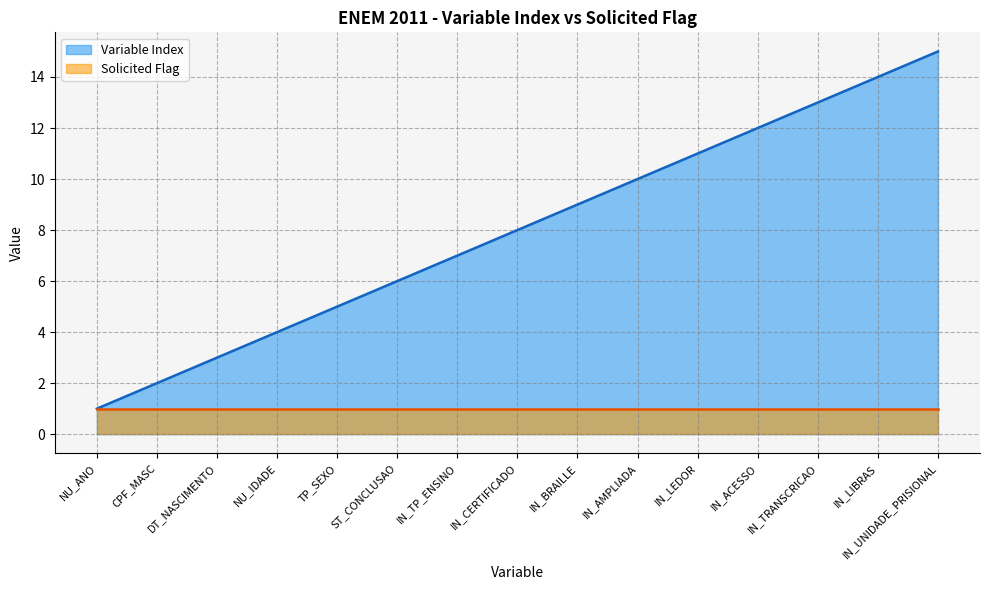

What is the label of the 1st point from the left?

NU_ANO